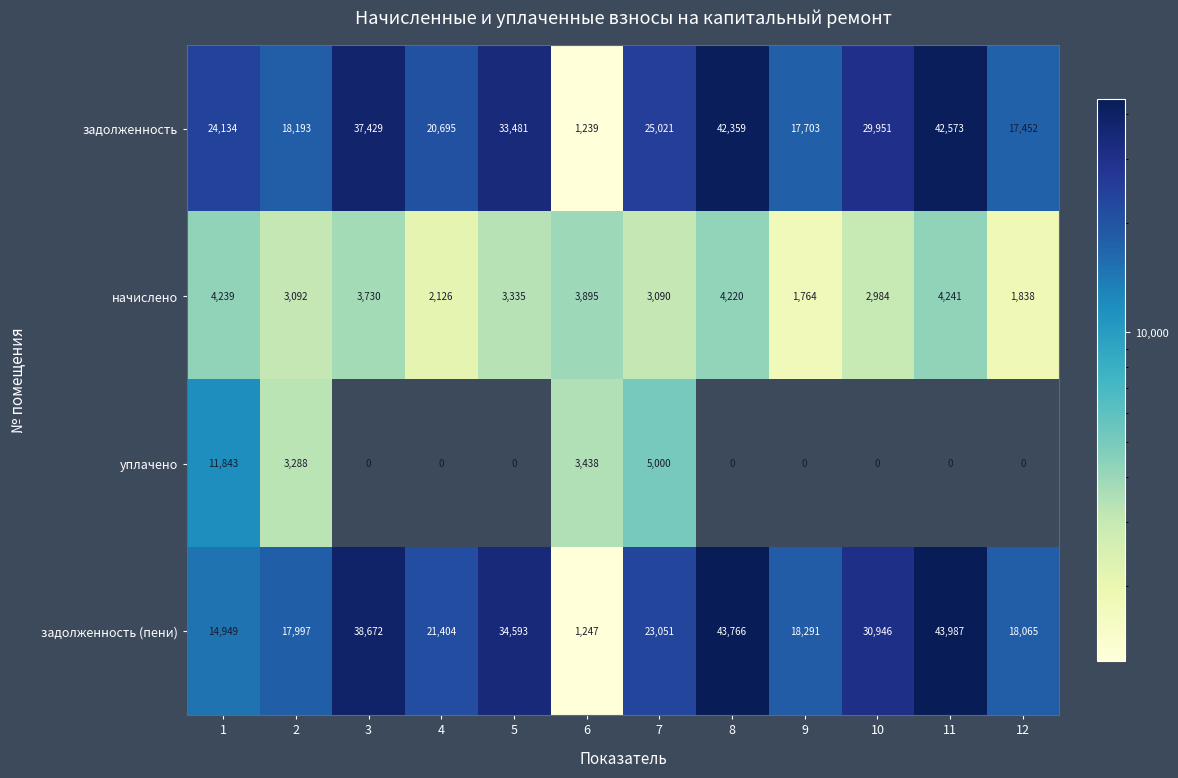

Between 2 and 4, which series saw the biggest shift?

задолженность (пени)